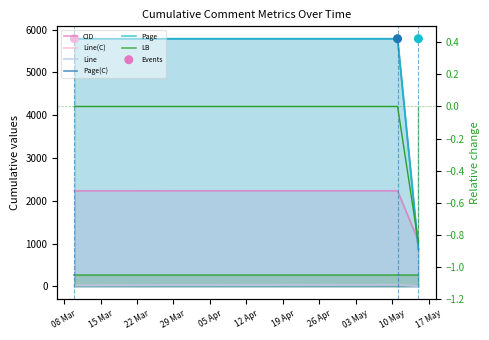

Is the value of Page(C) at 2022-05-11 greater than the value of Page at 2022-05-15?

Yes